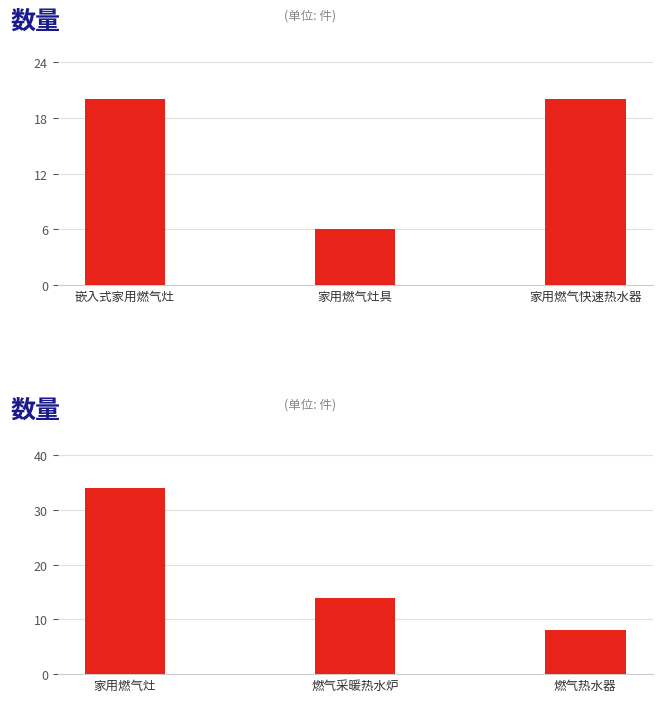

Between 家用燃气灶 and 燃气采暖热水炉, which is larger?

家用燃气灶